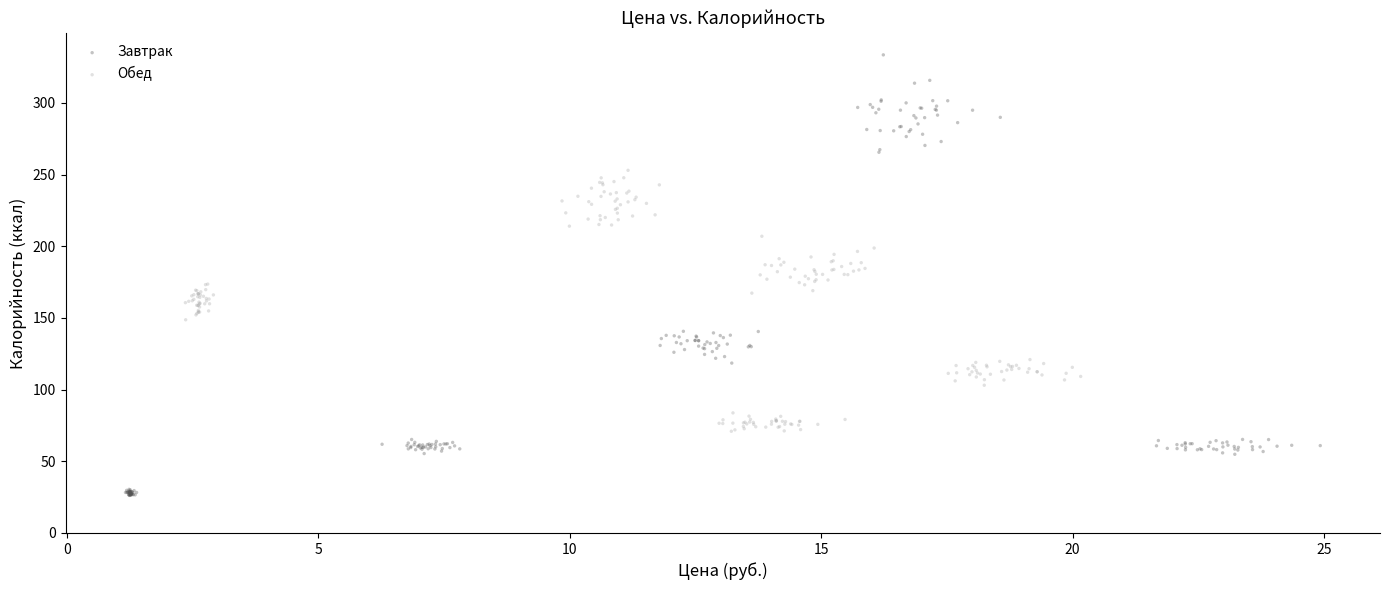

Which series contains the highest Y value?

Завтрак